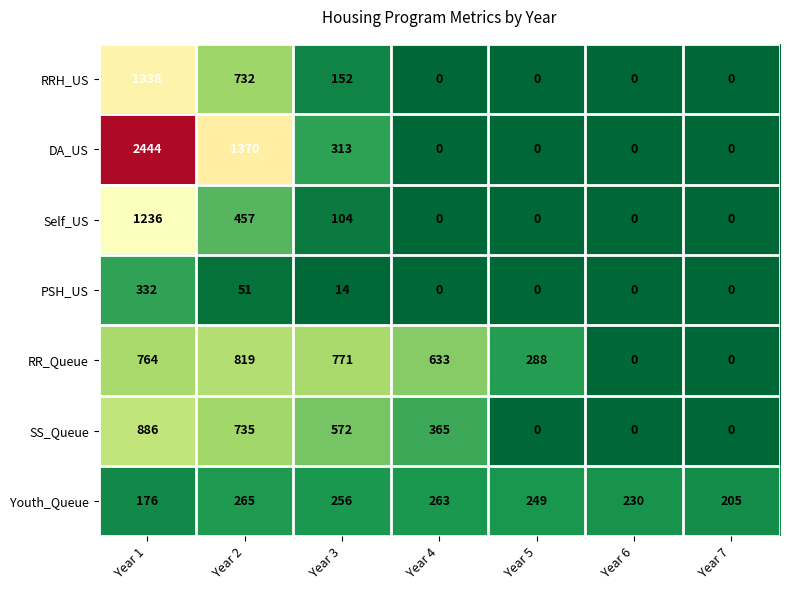

At which label is PSH_US closest to 166?

Year 2